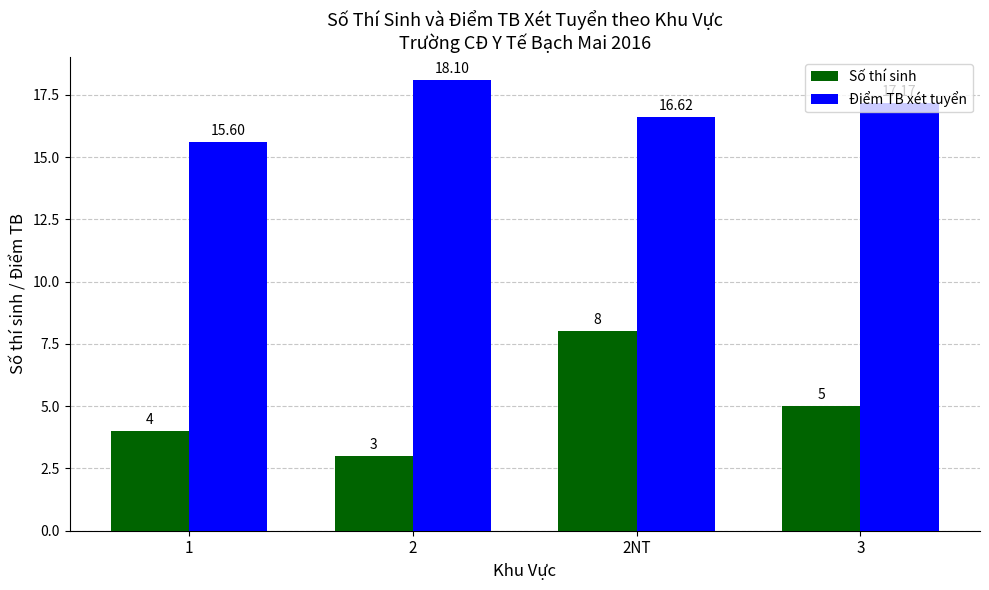

What is the spread (max minus min) of values at 2?

15.1